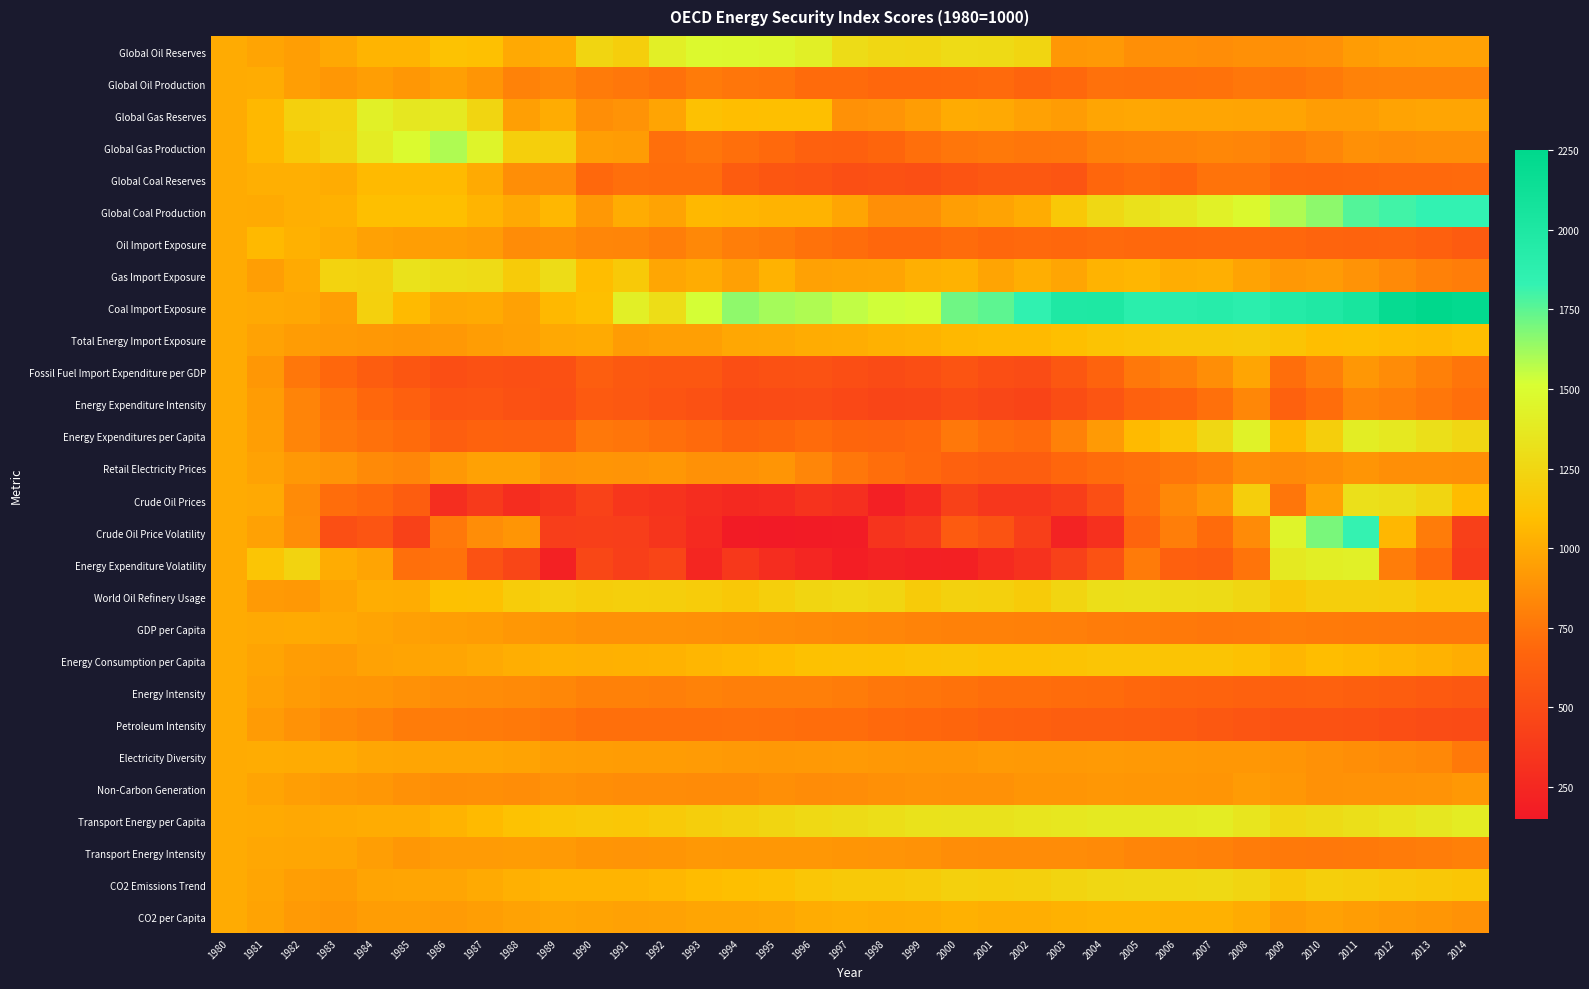

Reading left to right, transcribe all the data shown in this chart.

Global Oil Reserves: 1980=1000.0	1981=969.1	1982=937.9	1983=989.9	1984=1045.5	1985=1045.0	1986=1114.1	1987=1101.9	1988=994.9	1989=1004.7	1990=1244.0	1991=1195.9	1992=1412.6	1993=1476.0	1994=1470.5	1995=1460.4	1996=1413.9	1997=1287.4	1998=1254.1	1999=1247.4	2000=1278.9	2001=1271.1	2002=1241.2	2003=908.7	2004=920.0	2005=871.7	2006=870.6	2007=862.4	2008=872.1	2009=871.1	2010=881.1	2011=931.8	2012=949.9	2013=956.3	2014=956.3
Global Oil Production: 1980=1000.0	1981=1006.1	1982=940.1	1983=906.3	1984=938.8	1985=909.3	1986=948.3	1987=899.2	1988=806.6	1989=831.1	1990=776.5	1991=759.7	1992=729.5	1993=777.1	1994=754.0	1995=741.0	1996=700.0	1997=702.2	1998=680.9	1999=680.0	2000=689.2	2001=695.7	2002=662.7	2003=690.8	2004=731.3	2005=727.1	2006=732.2	2007=733.1	2008=760.2	2009=744.8	2010=773.1	2011=809.9	2012=817.7	2013=811.1	2014=811.1
Global Gas Reserves: 1980=1000.0	1981=1061.7	1982=1204.5	1983=1224.9	1984=1419.4	1985=1363.9	1986=1369.1	1987=1245.0	1988=947.3	1989=1010.1	1990=867.7	1991=888.7	1992=968.7	1993=1109.8	1994=1091.9	1995=1094.7	1996=1096.3	1997=877.4	1998=894.3	1999=936.4	2000=1001.4	2001=994.5	2002=955.0	2003=932.3	2004=978.5	2005=986.2	2006=973.9	2007=976.8	2008=967.2	2009=967.1	2010=934.8	2011=936.9	2012=962.6	2013=978.4	2014=978.4
Global Gas Production: 1980=1000.0	1981=1062.9	1982=1163.7	1983=1240.0	1984=1391.8	1985=1483.5	1986=1590.1	1987=1450.1	1988=1203.1	1989=1199.2	1990=939.5	1991=930.8	1992=721.6	1993=755.0	1994=720.3	1995=694.9	1996=642.5	1997=640.3	1998=673.2	1999=722.0	2000=755.5	2001=769.0	2002=755.0	2003=759.9	2004=805.0	2005=811.6	2006=822.5	2007=831.9	2008=824.5	2009=793.9	2010=829.3	2011=872.0	2012=861.2	2013=870.4	2014=870.4
Global Coal Reserves: 1980=1000.0	1981=1021.3	1982=1021.3	1983=1007.7	1984=1076.1	1985=1075.4	1986=1072.6	1987=995.9	1988=864.0	1989=861.1	1990=687.8	1991=722.4	1992=710.2	1993=711.2	1994=611.2	1995=570.9	1996=553.6	1997=519.5	1998=534.9	1999=525.4	2000=556.4	2001=582.1	2002=581.3	2003=562.6	2004=678.8	2005=703.4	2006=675.4	2007=738.4	2008=738.0	2009=680.3	2010=677.2	2011=685.9	2012=695.5	2013=694.8	2014=696.0
Global Coal Production: 1980=1000.0	1981=999.0	1982=1020.0	1983=1028.6	1984=1101.0	1985=1094.6	1986=1095.3	1987=1046.6	1988=992.4	1989=1057.3	1990=915.1	1991=1008.8	1992=964.1	1993=1062.7	1994=1054.8	1995=1042.1	1996=1039.4	1997=974.3	1998=868.6	1999=869.0	2000=940.9	2001=963.1	2002=1004.8	2003=1155.6	2004=1262.9	2005=1321.0	2006=1364.2	2007=1424.7	2008=1479.3	2009=1590.6	2010=1658.8	2011=1768.4	2012=1798.9	2013=1829.5	2014=1829.5
Oil Import Exposure: 1980=1000.0	1981=1067.5	1982=1031.8	1983=1000.1	1984=955.9	1985=938.2	1986=941.4	1987=925.5	1988=857.8	1989=866.7	1990=827.5	1991=822.7	1992=792.2	1993=838.2	1994=792.0	1995=772.3	1996=734.4	1997=711.1	1998=686.6	1999=687.0	2000=704.9	2001=679.4	2002=691.7	2003=684.2	2004=696.6	2005=690.0	2006=684.7	2007=691.1	2008=687.7	2009=682.2	2010=663.8	2011=656.0	2012=669.3	2013=639.1	2014=606.4
Gas Import Exposure: 1980=1000.0	1981=944.0	1982=995.9	1983=1225.3	1984=1219.0	1985=1324.6	1986=1293.8	1987=1280.5	1988=1171.7	1989=1289.1	1990=1087.3	1991=1166.8	1992=981.0	1993=1008.1	1994=952.4	1995=1032.0	1996=954.0	1997=966.0	1998=970.3	1999=1020.0	2000=1033.2	2001=968.4	2002=1017.7	2003=975.3	2004=1038.0	2005=1053.1	2006=1011.6	2007=1021.5	2008=963.9	2009=915.8	2010=928.6	2011=891.6	2012=844.7	2013=805.1	2014=787.1
Coal Import Exposure: 1980=1000.0	1981=990.9	1982=986.5	1983=944.4	1984=1211.5	1985=1074.1	1986=990.2	1987=998.8	1988=954.5	1989=1064.5	1990=1094.0	1991=1411.2	1992=1293.3	1993=1520.0	1994=1652.3	1995=1610.7	1996=1591.9	1997=1559.1	1998=1532.2	1999=1523.0	2000=1712.7	2001=1745.7	2002=1846.0	2003=1986.2	2004=1994.3	2005=1895.6	2006=1897.3	2007=1921.3	2008=1886.3	2009=1944.4	2010=1982.2	2011=2043.0	2012=2193.4	2013=2241.9	2014=2213.6
Total Energy Import Exposure: 1980=1000.0	1981=962.0	1982=930.4	1983=924.6	1984=914.6	1985=901.2	1986=916.1	1987=934.8	1988=950.5	1989=990.5	1990=997.7	1991=931.2	1992=948.0	1993=947.9	1994=985.4	1995=988.6	1996=1011.3	1997=1015.3	1998=1029.3	1999=1038.8	2000=1064.5	2001=1071.2	2002=1076.5	2003=1098.2	2004=1118.2	2005=1135.9	2006=1152.7	2007=1154.0	2008=1160.0	2009=1129.9	2010=1093.3	2011=1101.1	2012=1083.5	2013=1076.6	2014=1098.9
Fossil Fuel Import Expenditure per GDP: 1980=1000.0	1981=905.3	1982=758.6	1983=684.1	1984=616.6	1985=571.2	1986=511.1	1987=539.3	1988=525.1	1989=531.4	1990=621.8	1991=590.2	1992=573.0	1993=574.2	1994=513.6	1995=532.1	1996=547.0	1997=511.5	1998=491.2	1999=513.2	2000=557.4	2001=514.6	2002=503.3	2003=578.2	2004=658.7	2005=763.4	2006=795.3	2007=866.0	2008=976.8	2009=720.1	2010=797.5	2011=906.4	2012=856.7	2013=799.0	2014=751.9
Energy Expenditure Intensity: 1980=1000.0	1981=932.7	1982=820.7	1983=742.6	1984=685.1	1985=636.2	1986=554.9	1987=563.9	1988=536.6	1989=520.5	1990=596.1	1991=582.3	1992=556.0	1993=534.6	1994=488.6	1995=494.7	1996=503.2	1997=470.4	1998=456.4	1999=459.7	2000=494.0	2001=463.4	2002=446.7	2003=507.3	2004=567.9	2005=644.7	2006=669.8	2007=726.9	2008=833.8	2009=646.7	2010=710.3	2011=822.2	2012=797.2	2013=757.2	2014=721.4
Energy Expenditures per Capita: 1980=1000.0	1981=943.8	1982=826.0	1983=762.2	1984=732.2	1985=701.0	1986=625.2	1987=652.0	1988=644.1	1989=643.7	1990=763.0	1991=747.8	1992=722.3	1993=698.4	1994=653.1	1995=673.3	1996=700.0	1997=672.5	1998=665.1	1999=687.2	2000=762.5	2001=719.1	2002=699.1	2003=804.6	2004=923.2	2005=1068.9	2006=1135.7	2007=1255.7	2008=1431.8	2009=1063.4	2010=1194.4	2011=1397.5	2012=1368.1	2013=1308.2	2014=1255.0
Retail Electricity Prices: 1980=1000.0	1981=958.7	1982=915.7	1983=894.0	1984=851.3	1985=827.2	1986=913.3	1987=954.8	1988=956.3	1989=892.3	1990=899.6	1991=892.6	1992=912.0	1993=876.0	1994=877.0	1995=896.7	1996=826.8	1997=760.8	1998=712.9	1999=689.3	2000=644.7	2001=624.5	2002=624.0	2003=677.0	2004=707.3	2005=724.3	2006=756.8	2007=787.4	2008=862.9	2009=851.0	2010=867.2	2011=898.5	2012=869.0	2013=867.8	2014=866.7
Crude Oil Prices: 1980=1000.0	1981=993.2	1982=851.9	1983=711.8	1984=682.2	1985=618.9	1986=293.9	1987=377.5	1988=293.5	1989=345.4	1990=434.2	1991=354.4	1992=334.0	1993=287.3	1994=262.3	1995=275.7	1996=328.3	1997=298.9	1998=197.4	1999=272.8	2000=427.0	2001=356.3	2002=358.6	2003=405.8	2004=523.8	2005=723.8	2006=838.5	2007=908.0	2008=1191.8	2009=753.3	2010=959.6	2011=1314.0	2012=1295.1	2013=1241.0	2014=1084.3
Crude Oil Price Volatility: 1980=1000.0	1981=954.0	1982=862.4	1983=526.4	1984=568.0	1985=425.5	1986=763.1	1987=861.8	1988=899.7	1989=401.0	1990=410.4	1991=402.6	1992=345.0	1993=268.3	1994=168.3	1995=155.6	1996=166.3	1997=174.5	1998=335.2	1999=376.7	2000=604.7	2001=548.5	2002=415.0	2003=219.6	2004=305.9	2005=667.1	2006=790.2	2007=701.7	2008=854.7	2009=1446.0	2010=1695.8	2011=1824.9	2012=1058.5	2013=780.5	2014=419.5
Energy Expenditure Volatility: 1980=1000.0	1981=1138.3	1982=1231.8	1983=1008.7	1984=970.1	1985=723.0	1986=735.2	1987=545.3	1988=460.9	1989=205.7	1990=466.7	1991=413.5	1992=453.7	1993=241.0	1994=367.1	1995=287.8	1996=237.4	1997=185.9	1998=216.8	1999=196.6	2000=202.4	2001=267.7	2002=319.9	2003=422.8	2004=539.9	2005=775.8	2006=636.8	2007=623.0	2008=740.8	2009=1375.5	2010=1401.3	2011=1421.1	2012=786.0	2013=693.5	2014=394.9
World Oil Refinery Usage: 1980=1000.0	1981=924.9	1982=913.0	1983=968.7	1984=1011.5	1985=1011.2	1986=1107.5	1987=1113.0	1988=1180.5	1989=1214.8	1990=1187.6	1991=1201.5	1992=1193.8	1993=1182.5	1994=1158.2	1995=1203.0	1996=1242.2	1997=1257.6	1998=1243.2	1999=1171.9	2000=1219.2	2001=1205.8	2002=1171.6	2003=1240.0	2004=1301.7	2005=1308.4	2006=1288.5	2007=1282.2	2008=1250.0	2009=1154.2	2010=1196.6	2011=1194.3	2012=1186.9	2013=1142.7	2014=1142.8
GDP per Capita: 1980=1000.0	1981=994.1	1982=996.9	1983=987.1	1984=967.3	1985=952.7	1986=942.1	1987=930.0	1988=912.7	1989=899.2	1990=883.9	1991=882.4	1992=877.3	1993=875.0	1994=864.9	1995=857.2	1996=847.9	1997=836.3	1998=828.4	1999=817.9	2000=804.9	2001=802.7	2002=799.4	2003=794.1	2004=784.3	2005=776.6	2006=768.0	2007=760.8	2008=763.1	2009=779.8	2010=771.2	2011=767.0	2012=763.4	2013=760.8	2014=758.2
Energy Consumption per Capita: 1980=1000.0	1981=968.7	1982=935.1	1983=926.6	1984=961.5	1985=968.6	1986=972.5	1987=993.1	1988=1018.5	1989=1031.8	1990=1027.7	1991=1031.5	1992=1034.0	1993=1056.0	1994=1064.8	1995=1081.5	1996=1108.1	1997=1112.1	1998=1106.6	1999=1118.7	2000=1132.2	2001=1116.6	2002=1117.4	2003=1121.3	2004=1138.3	2005=1136.5	2006=1131.2	2007=1131.6	2008=1110.8	2009=1054.0	2010=1086.8	2011=1074.2	2012=1054.1	2013=1033.8	2014=1014.5
Energy Intensity: 1980=1000.0	1981=957.3	1982=929.2	1983=902.8	1984=899.7	1985=879.0	1986=863.2	1987=859.0	1988=848.4	1989=834.2	1990=802.9	1991=803.2	1992=796.0	1993=808.2	1994=796.6	1995=794.7	1996=796.6	1997=777.8	1998=759.3	1999=748.4	2000=733.6	2001=719.5	2002=714.1	2003=707.0	2004=700.2	2005=685.5	2006=667.1	2007=654.9	2008=646.8	2009=640.9	2010=646.3	2011=632.0	2012=614.2	2013=598.3	2014=583.2
Petroleum Intensity: 1980=1000.0	1981=925.2	1982=884.9	1983=841.6	1984=818.9	1985=784.6	1986=785.5	1987=775.1	1988=766.9	1989=750.3	1990=721.8	1991=721.2	1992=724.1	1993=724.1	1994=725.0	1995=722.4	1996=711.7	1997=708.0	1998=694.9	1999=679.6	2000=671.3	2001=645.8	2002=637.4	2003=627.9	2004=624.4	2005=615.4	2006=603.2	2007=582.1	2008=566.3	2009=546.6	2010=543.1	2011=535.1	2012=518.9	2013=506.2	2014=495.7
Electricity Diversity: 1980=1000.0	1981=1003.4	1982=999.6	1983=999.1	1984=979.1	1985=977.5	1986=971.8	1987=972.2	1988=963.9	1989=939.8	1990=935.9	1991=930.1	1992=930.3	1993=927.9	1994=919.2	1995=913.7	1996=917.6	1997=921.9	1998=916.3	1999=912.3	2000=907.5	2001=921.9	2002=917.6	2003=920.1	2004=921.4	2005=917.0	2006=916.4	2007=910.4	2008=905.6	2009=899.7	2010=878.5	2011=867.2	2012=853.0	2013=838.1	2014=769.2
Non-Carbon Generation: 1980=1000.0	1981=968.6	1982=944.6	1983=924.7	1984=908.5	1985=883.2	1986=867.1	1987=870.5	1988=860.3	1989=879.9	1990=867.1	1991=855.5	1992=859.2	1993=855.3	1994=855.4	1995=869.9	1996=858.7	1997=860.7	1998=873.6	1999=884.7	2000=877.0	2001=882.1	2002=898.4	2003=898.4	2004=912.0	2005=903.5	2006=902.7	2007=898.6	2008=925.5	2009=905.1	2010=879.9	2011=884.3	2012=885.7	2013=890.6	2014=915.0
Transport Energy per Capita: 1980=1000.0	1981=998.5	1982=986.8	1983=996.0	1984=1010.3	1985=1005.2	1986=1044.1	1987=1069.7	1988=1117.5	1989=1140.4	1990=1151.8	1991=1146.7	1992=1168.3	1993=1193.2	1994=1219.2	1995=1241.6	1996=1268.5	1997=1283.1	1998=1301.3	1999=1326.5	2000=1330.8	2001=1328.2	2002=1344.7	2003=1356.7	2004=1374.1	2005=1369.7	2006=1381.7	2007=1389.6	2008=1346.4	2009=1260.8	2010=1282.6	2011=1305.6	2012=1333.1	2013=1361.0	2014=1390.7
Transport Energy Intensity: 1980=1000.0	1981=986.7	1982=980.6	1983=970.4	1984=945.4	1985=912.3	1986=926.8	1987=925.2	1988=930.9	1989=922.1	1990=899.8	1991=892.9	1992=899.2	1993=913.3	1994=912.1	1995=912.3	1996=911.9	1997=897.4	1998=892.9	1999=887.3	2000=862.3	2001=855.9	2002=859.3	2003=855.5	2004=845.3	2005=826.1	2006=814.9	2007=804.3	2008=784.0	2009=766.7	2010=762.8	2011=768.1	2012=776.8	2013=787.7	2014=799.4
CO2 Emissions Trend: 1980=1000.0	1981=973.6	1982=939.0	1983=929.3	1984=966.6	1985=975.0	1986=972.5	1987=996.6	1988=1023.7	1989=1045.1	1990=1044.5	1991=1046.2	1992=1056.5	1993=1083.7	1994=1096.8	1995=1110.9	1996=1146.4	1997=1166.5	1998=1165.2	1999=1179.4	2000=1208.6	2001=1203.2	2002=1208.5	2003=1235.3	2004=1253.6	2005=1261.6	2006=1258.4	2007=1269.6	2008=1244.8	2009=1164.5	2010=1203.0	2011=1184.7	2012=1168.3	2013=1153.7	2014=1140.8
CO2 per Capita: 1980=1000.0	1981=965.1	1982=923.3	1983=906.7	1984=936.2	1985=937.3	1986=927.9	1987=943.6	1988=961.9	1989=974.1	1990=965.3	1991=957.9	1992=958.5	1993=974.6	1994=978.3	1995=983.0	1996=1006.7	1997=1016.5	1998=1008.1	1999=1013.0	2000=1030.7	2001=1018.6	2002=1015.8	2003=1031.0	2004=1038.9	2005=1038.3	2006=1028.4	2007=1030.2	2008=1002.6	2009=931.6	2010=956.4	2011=935.7	2012=918.5	2013=901.7	2014=886.5